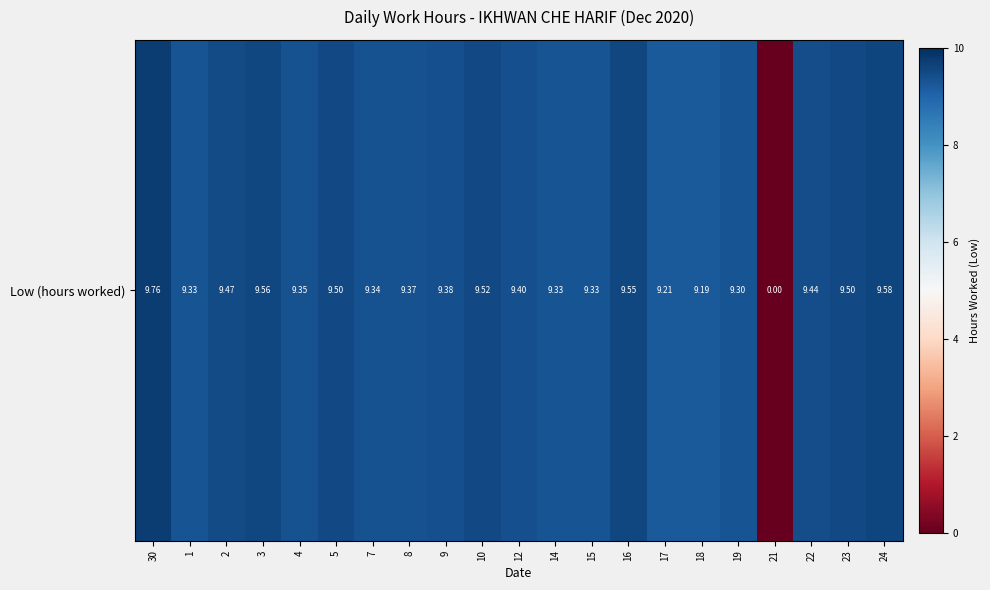

Reading left to right, list all the values displayed in this chart.

30=9.8	1=9.3	2=9.5	3=9.6	4=9.3	5=9.5	7=9.3	8=9.4	9=9.4	10=9.5	12=9.4	14=9.3	15=9.3	16=9.6	17=9.2	18=9.2	19=9.3	21=0.0	22=9.4	23=9.5	24=9.6